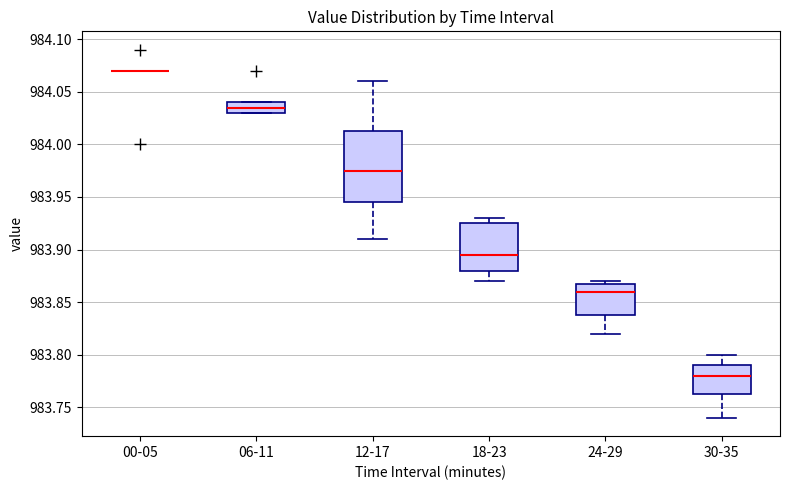

Comparing the boxes themselves (not the whiskers), which one is the tallest?

12-17